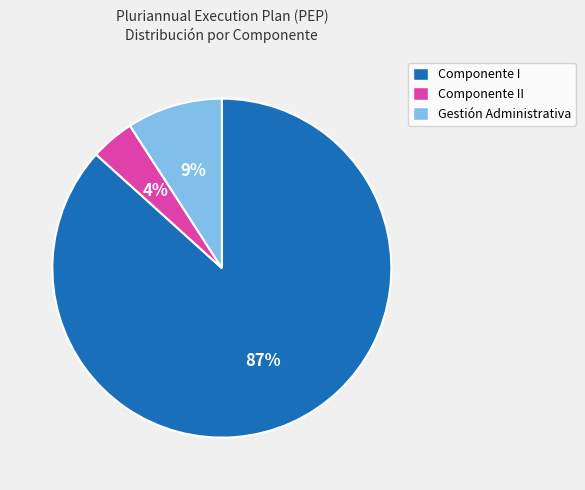

Is the sum of Componente II and Gestión Administrativa greater than half?

No